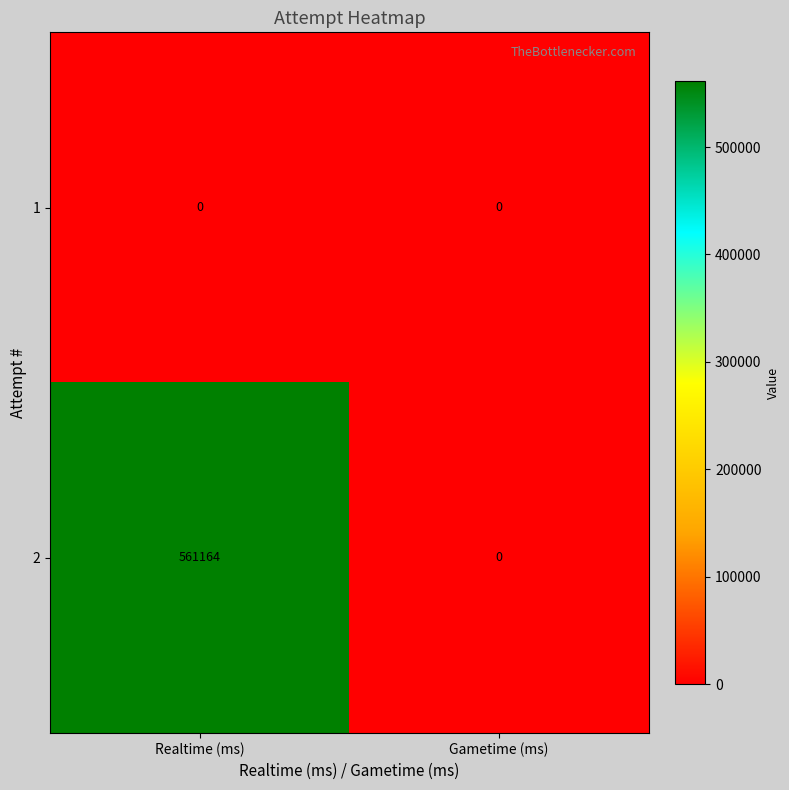

The value of 1 at Gametime (ms) is 0. True or false?

True